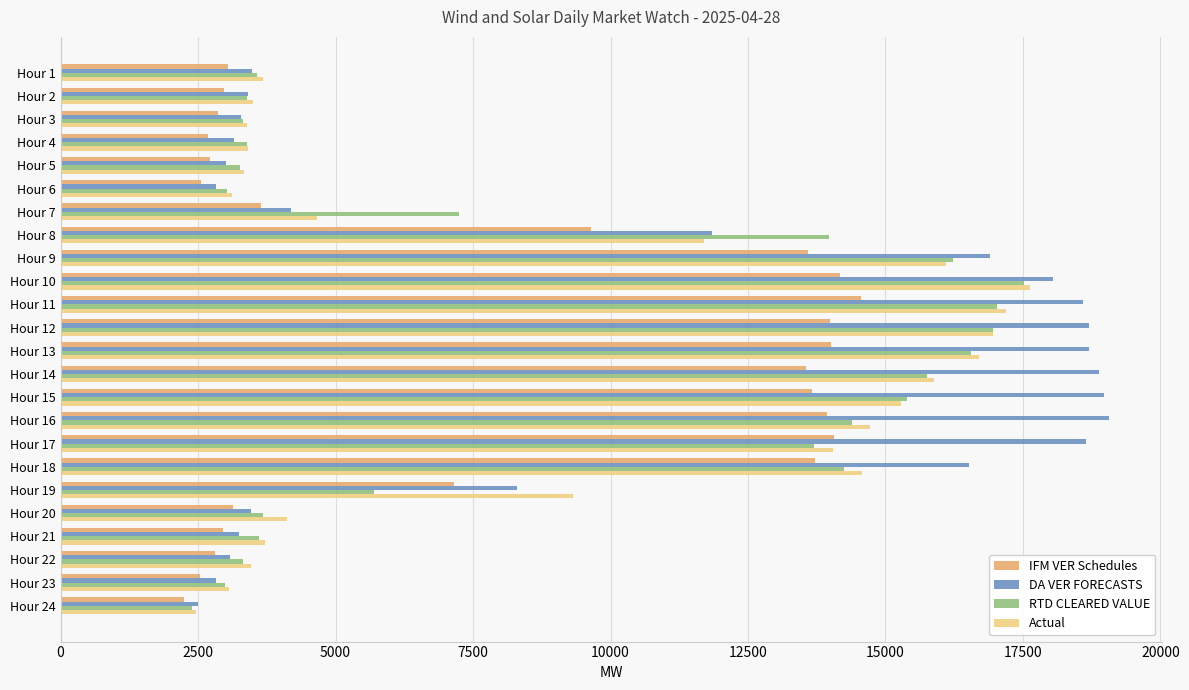

At how many categories does at least one series exceed 14632?

10